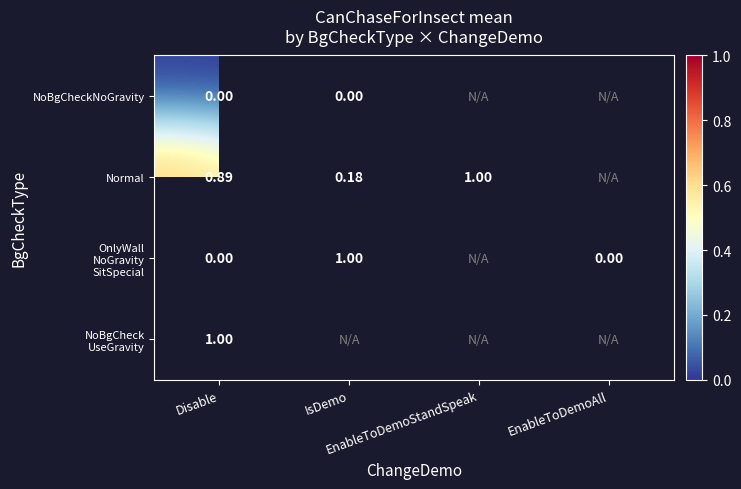

What is the difference between the highest and lowest values at IsDemo?

1.0